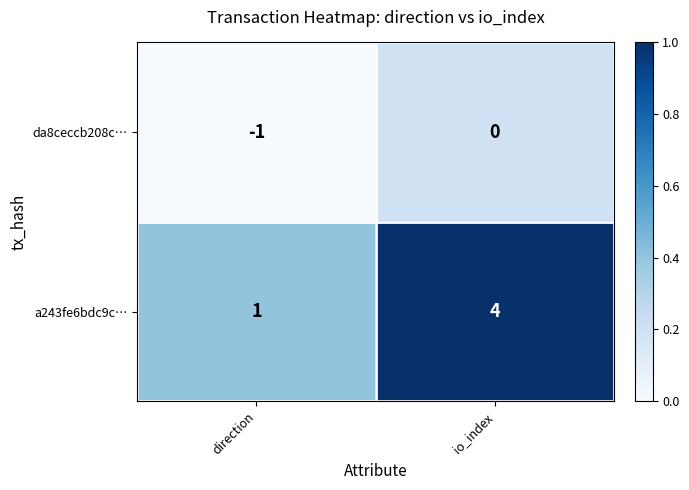

The a243fe6bdc9c… series shows 6 at io_index. True or false?

False